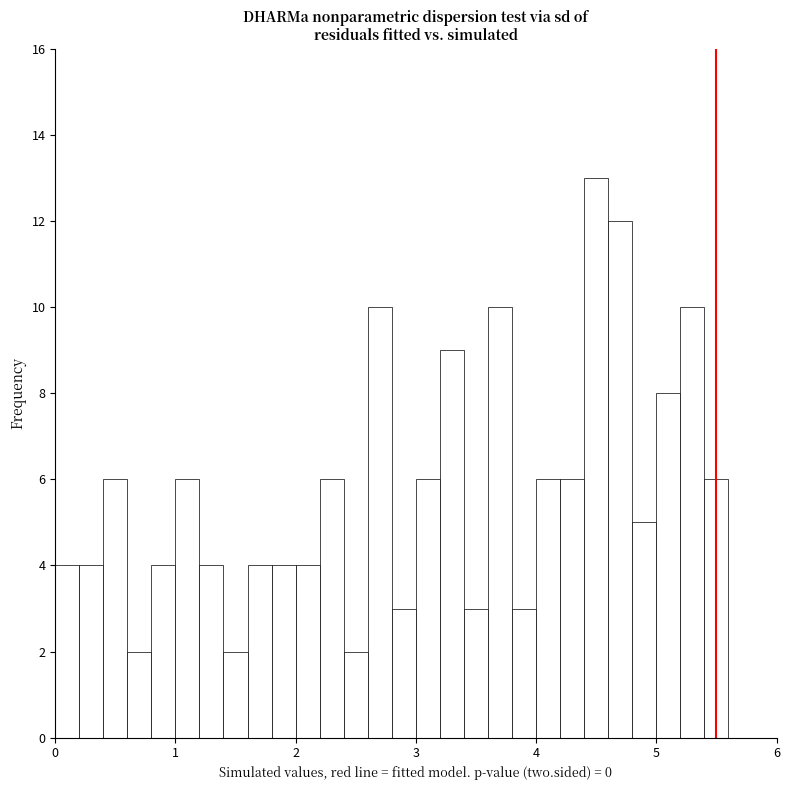

Read against the x-axis, roughly where is the centre of the tallest bar?

4.5